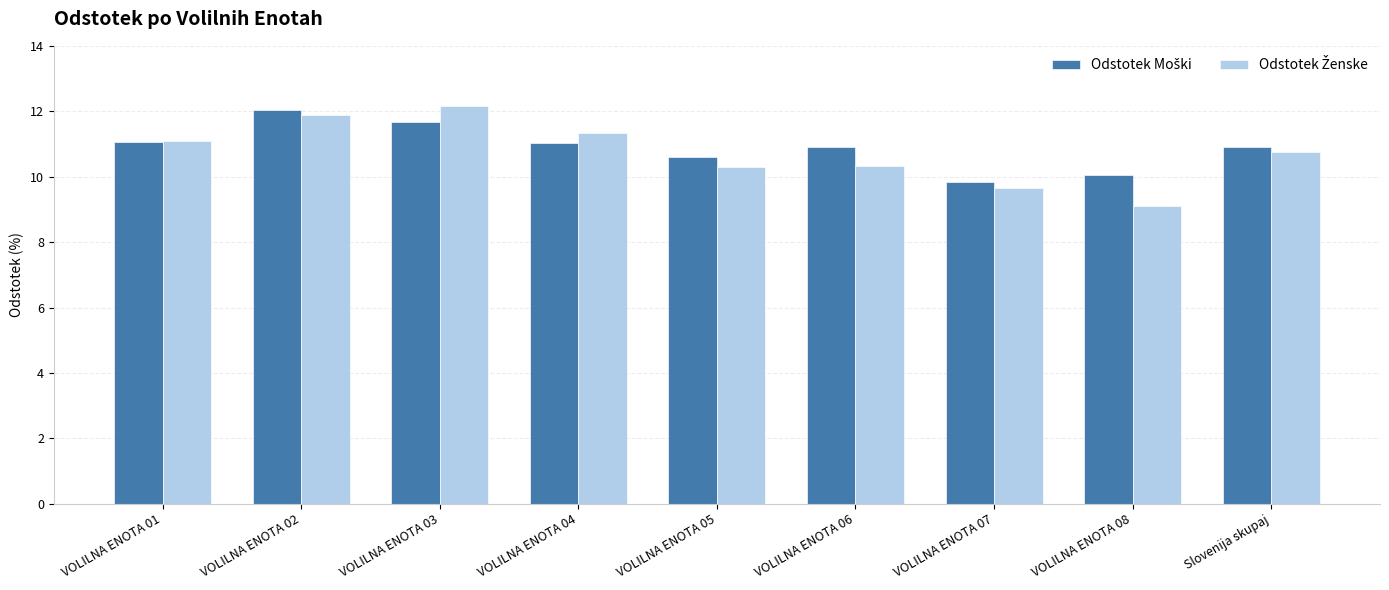

What is the spread (max minus min) of values at VOLILNA ENOTA 03?

0.5